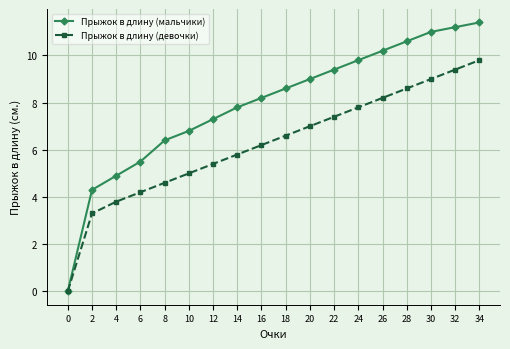

What is the total value across all series at 16?

14.4